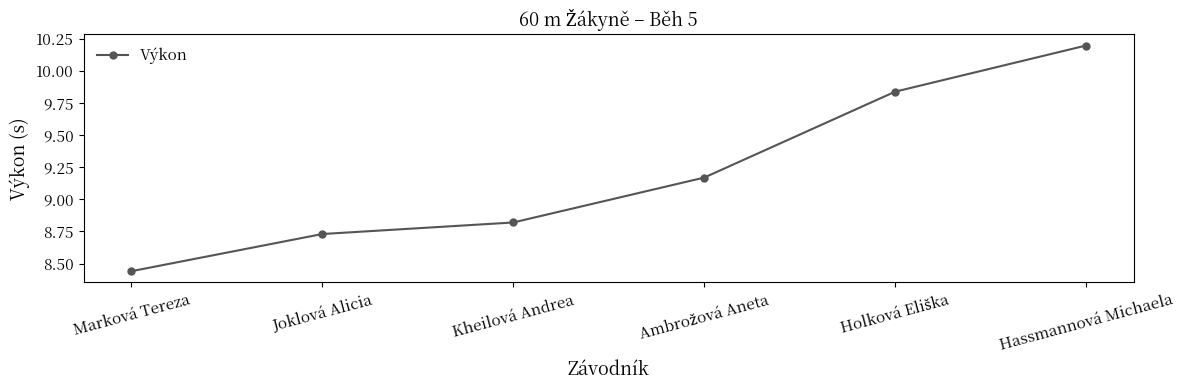

At which category does the chart reach its minimum across all series?

Marková Tereza